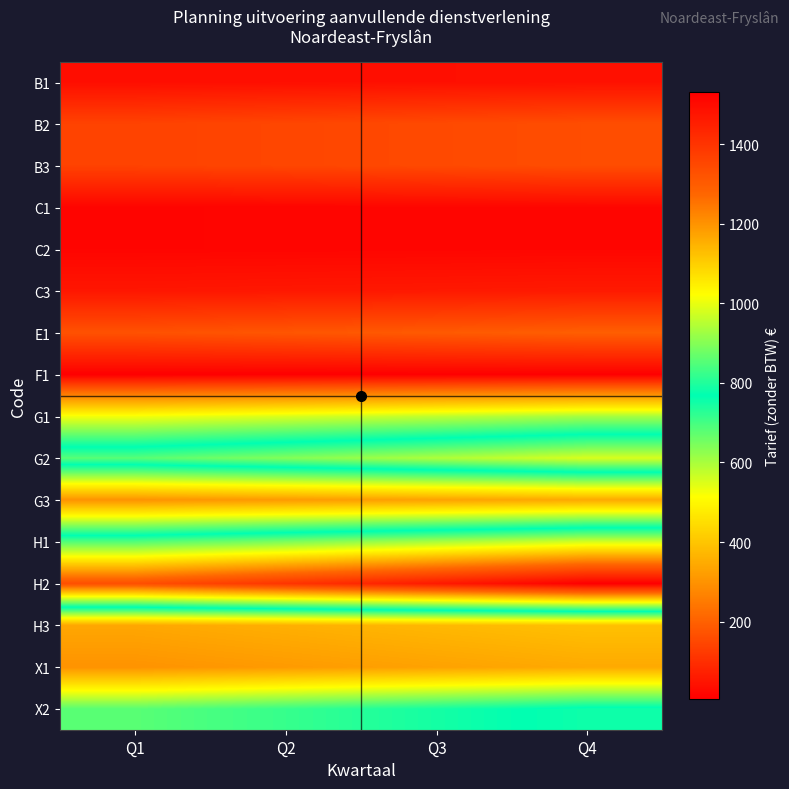

Reading right to left, extract all data points from this chart.

B1: Q4=40.2	Q3=38.5	Q2=36.8	Q1=35.0
B2: Q4=161.0	Q3=154.0	Q2=147.0	Q1=140.0
B3: Q4=161.0	Q3=154.0	Q2=147.0	Q1=140.0
C1: Q4=20.1	Q3=19.2	Q2=18.4	Q1=17.5
C2: Q4=20.1	Q3=19.2	Q2=18.4	Q1=17.5
C3: Q4=60.4	Q3=57.8	Q2=55.1	Q1=52.5
E1: Q4=195.5	Q3=187.0	Q2=178.5	Q1=170.0
F1: Q4=6.9	Q3=6.6	Q2=6.3	Q1=6.0
G1: Q4=603.8	Q3=577.5	Q2=551.2	Q1=525.0
G2: Q4=983.2	Q3=940.5	Q2=897.8	Q1=855.0
G3: Q4=345.0	Q3=330.0	Q2=315.0	Q1=300.0
H1: Q4=977.5	Q3=935.0	Q2=892.5	Q1=850.0
H2: Q4=1529.5	Q3=1463.0	Q2=1396.5	Q1=1330.0
H3: Q4=391.0	Q3=374.0	Q2=357.0	Q1=340.0
X1: Q4=345.0	Q3=330.0	Q2=315.0	Q1=300.0
X2: Q4=782.0	Q3=748.0	Q2=714.0	Q1=680.0